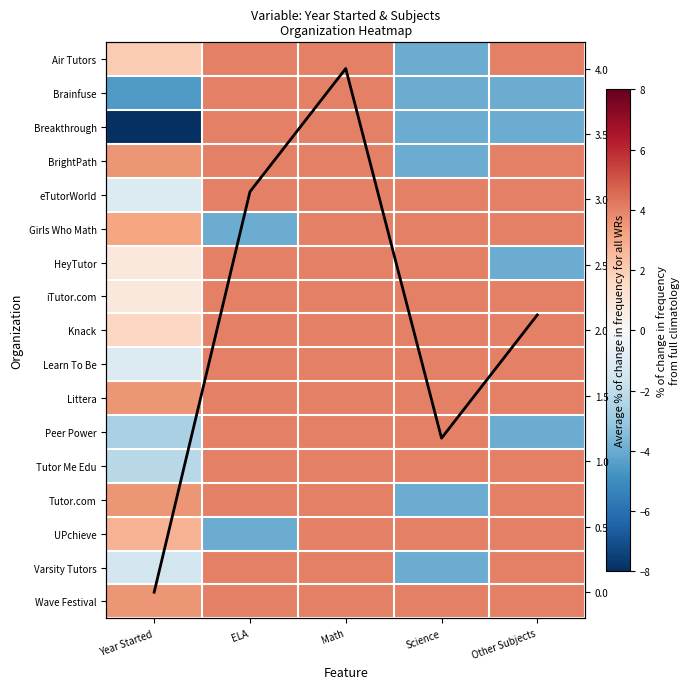

What is the spread (max minus min) of values at ELA?

8.0